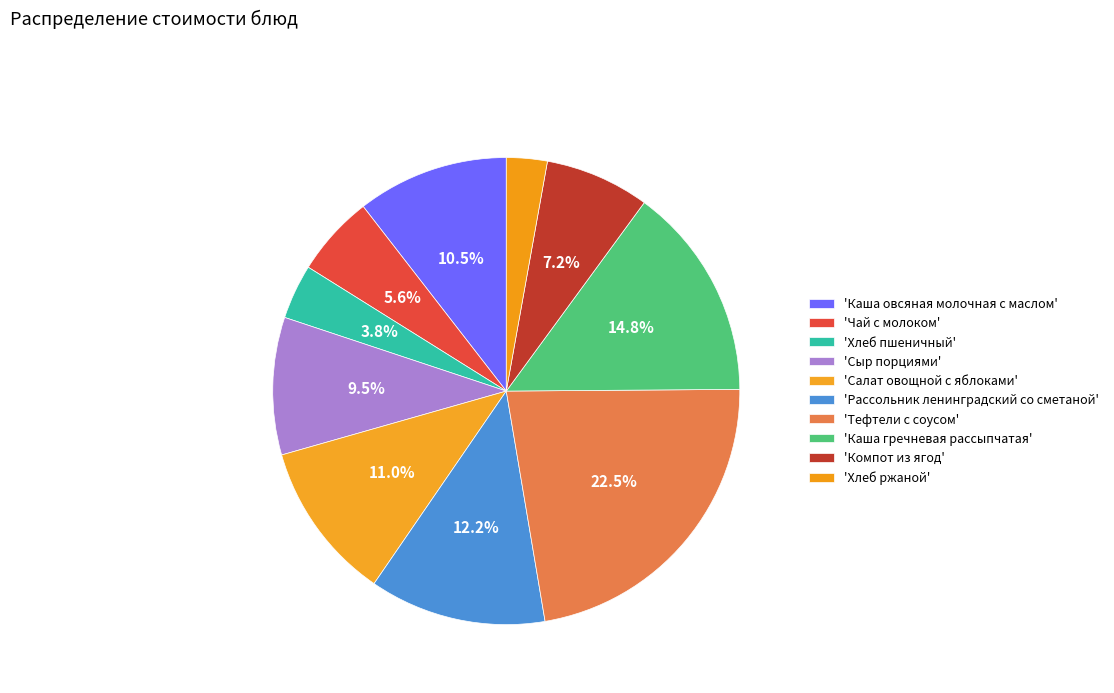

How many slices are in this pie chart?

10